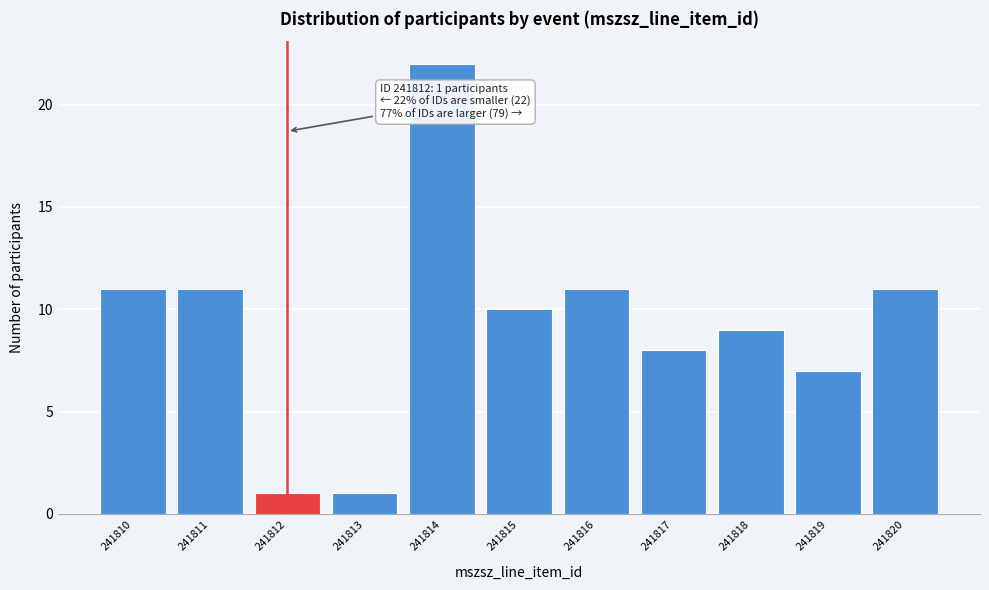

Reading left to right, extract all data points from this chart.

11	11	1	1	22	10	11	8	9	7	11